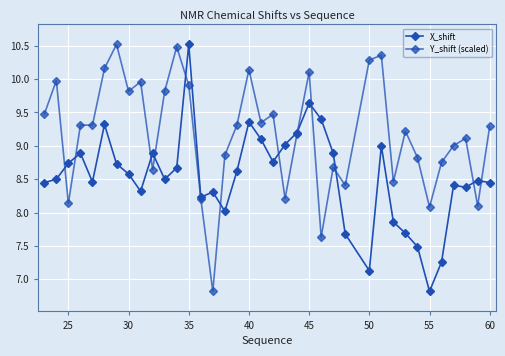

How many distinct data groups are displayed?

2